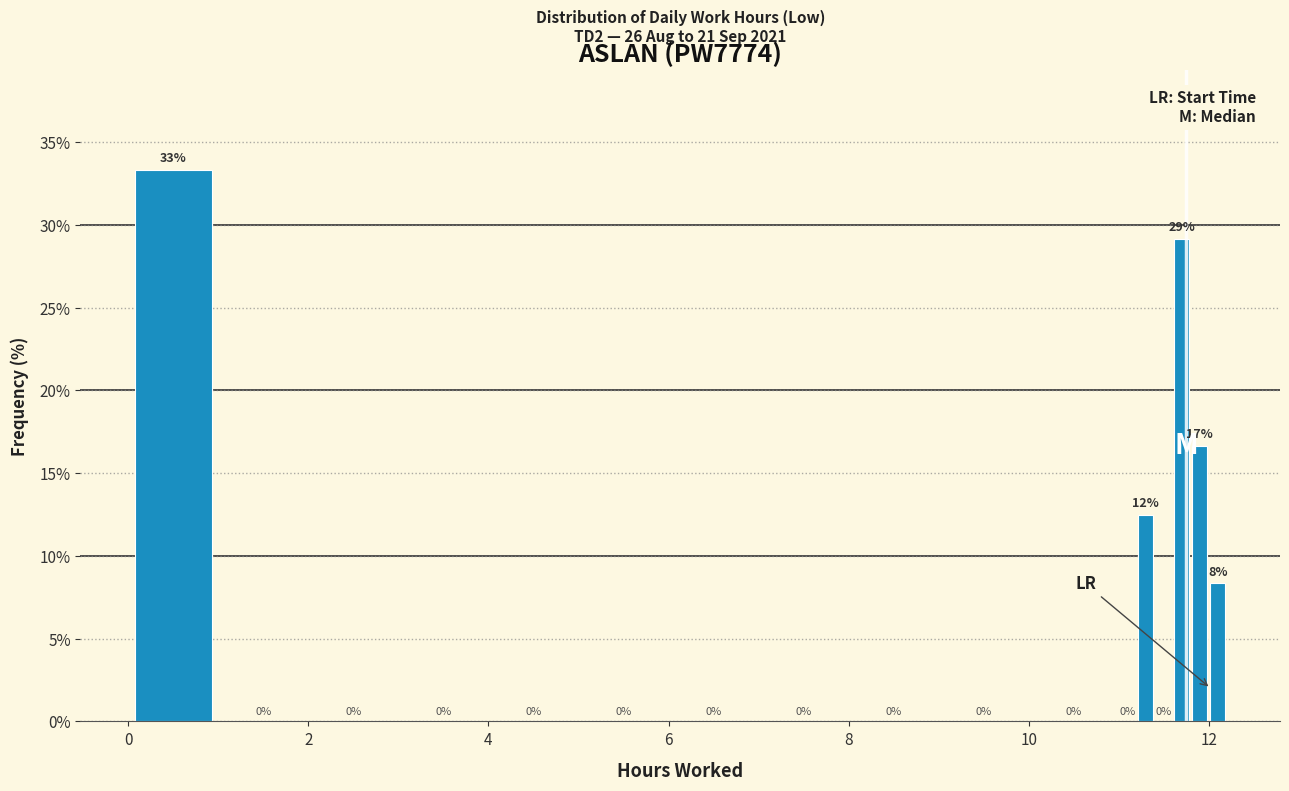

Around what value on the x-axis is the tallest bar? Give the approximate position of its centre, as read against the axis.

0.6